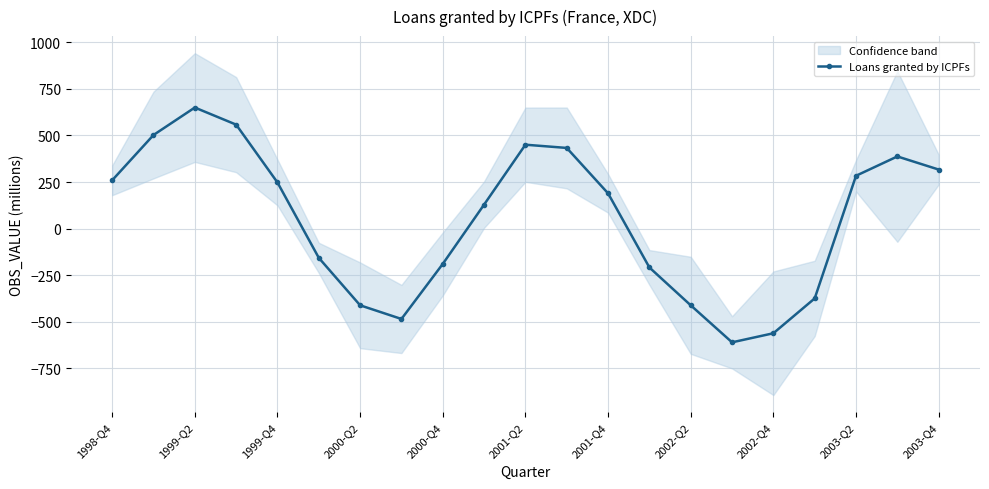

The value of Loans granted by ICPFs at 1999-Q4 is 247.7. True or false?

True